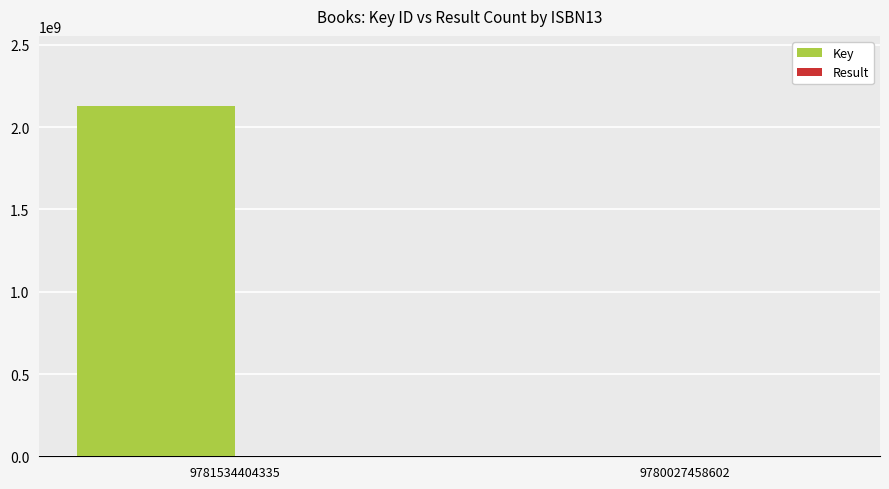

Between 9781534404335 and 9780027458602, which series saw the biggest shift?

Key